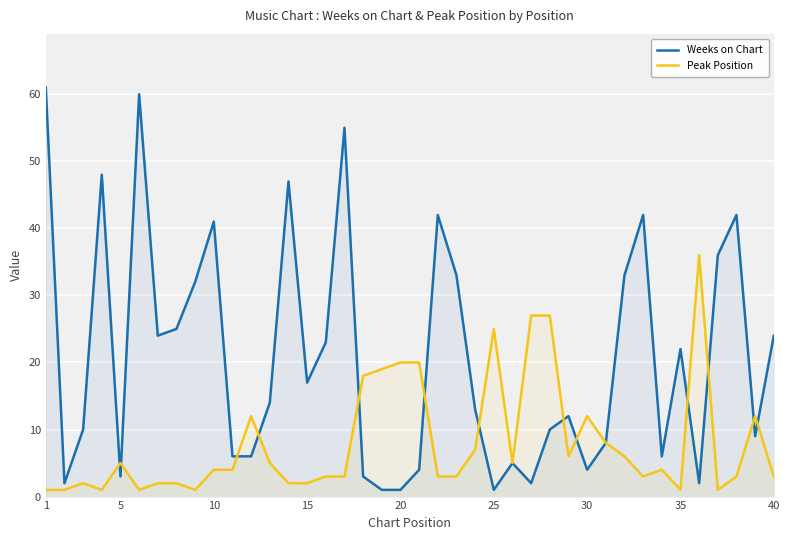

The value of Weeks on Chart at 40 is 24. True or false?

True